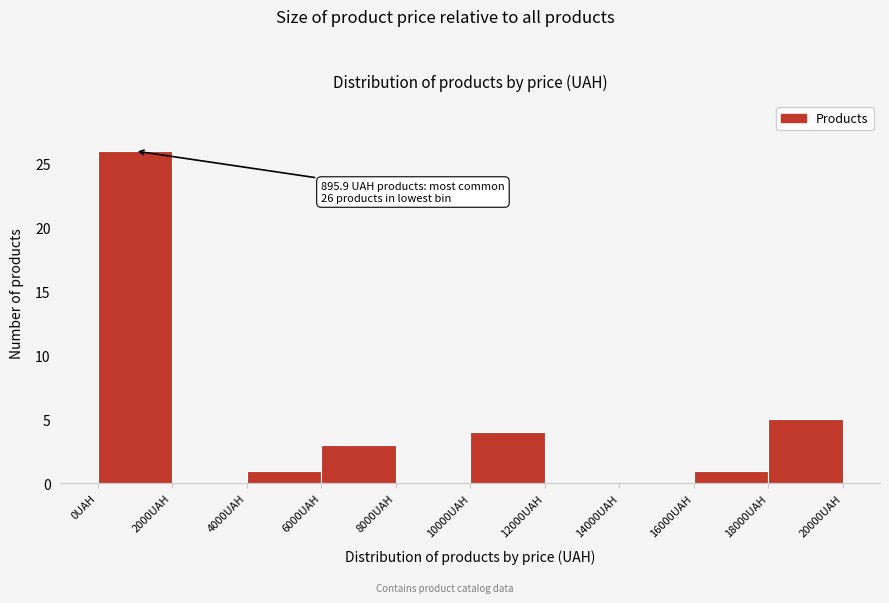

Over which range of the x-axis is the bar tallest?

0 to 2000